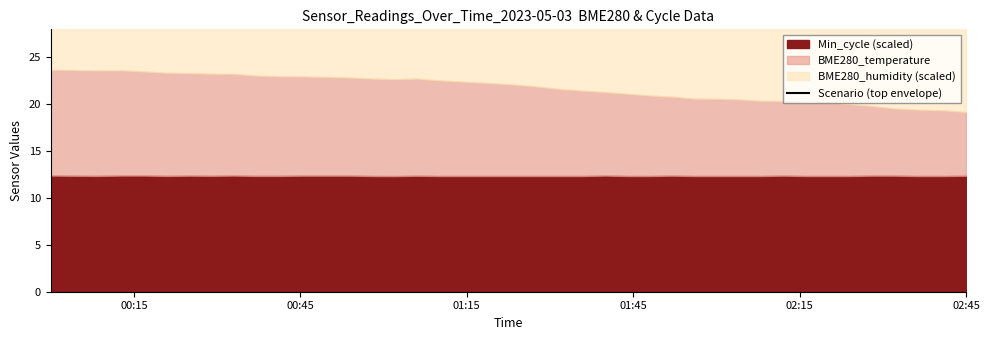

How many categories are shown in the chart?

40